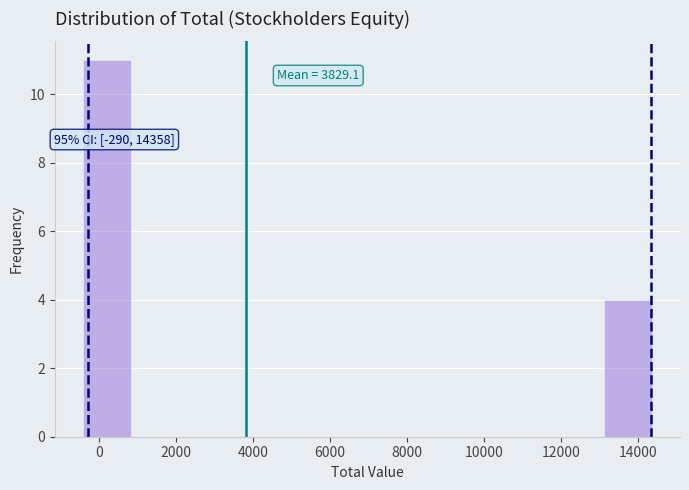

Over which range of the x-axis is the bar tallest?

-400 to 800